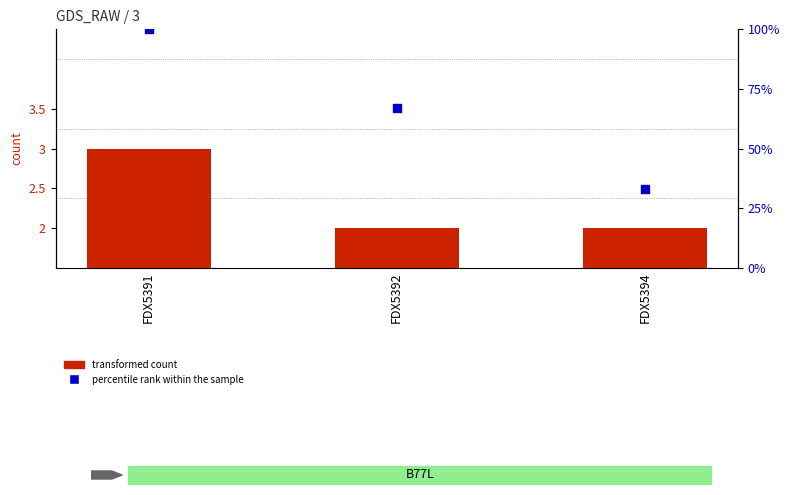

Which series contains the lowest Y value?

transformed count